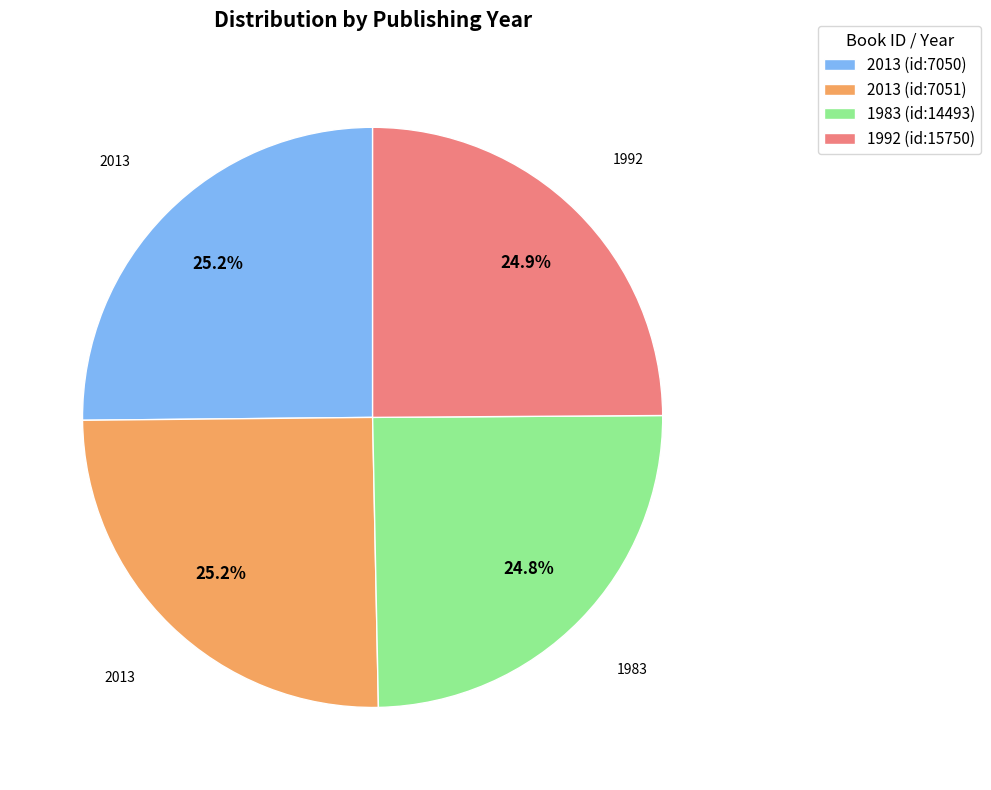

Does 2013 (id:7051) represent more than half of the total?

No